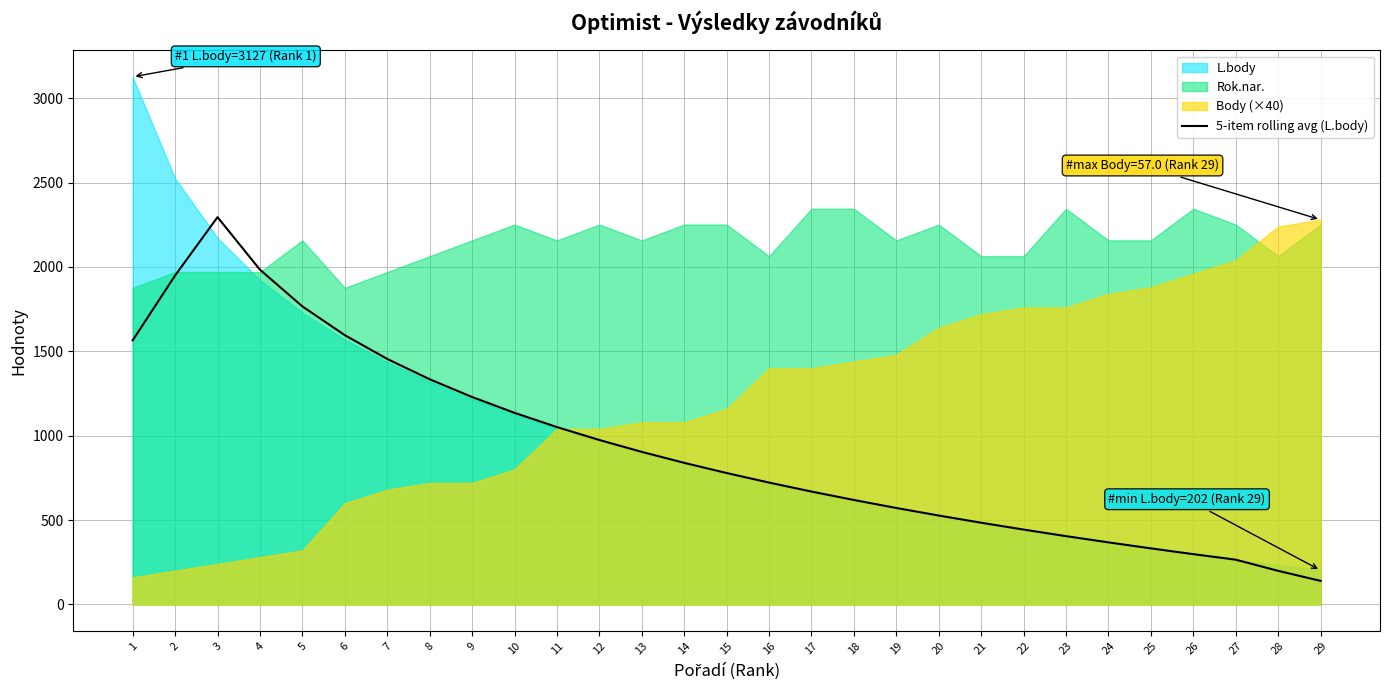

What is the sum of the values at 26 and 28?

497.0